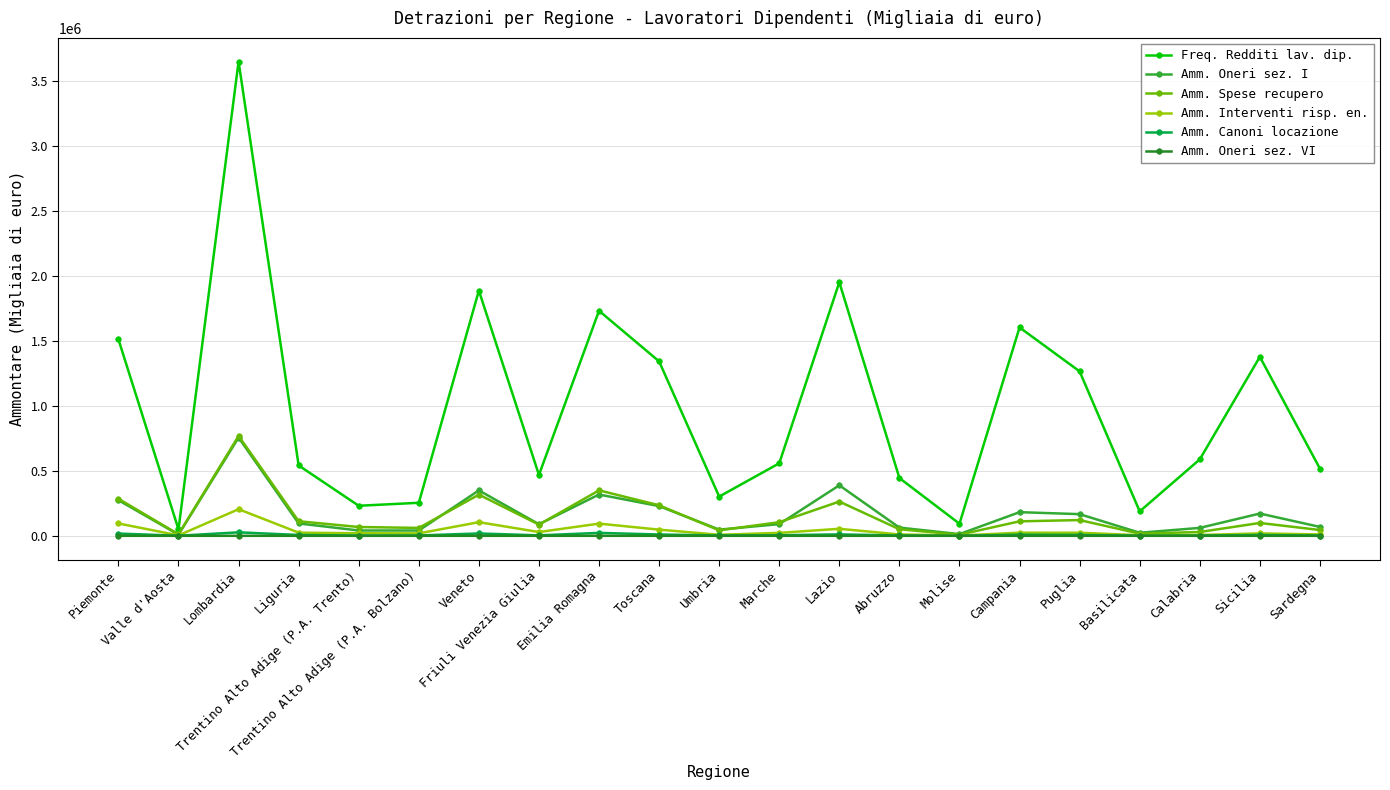

How many interior local valleys does the Freq. Redditi lav. dip. series have?

6